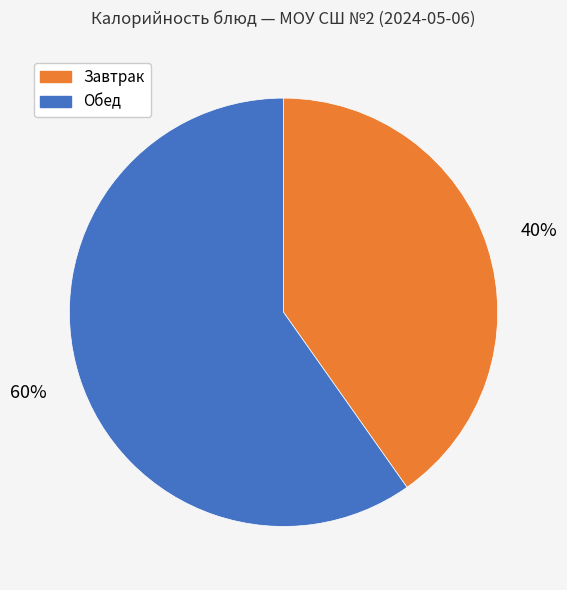

To the nearest percent, what is the difference between the largest and smallest slice percentages?

20%